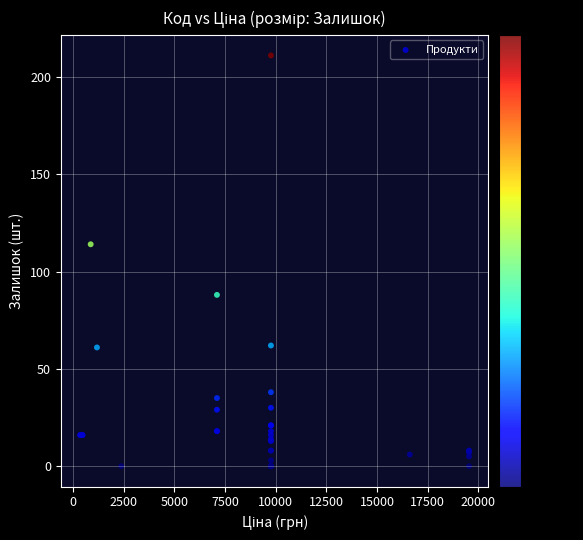

What Y value in the scatter plot is closest to 105?

114